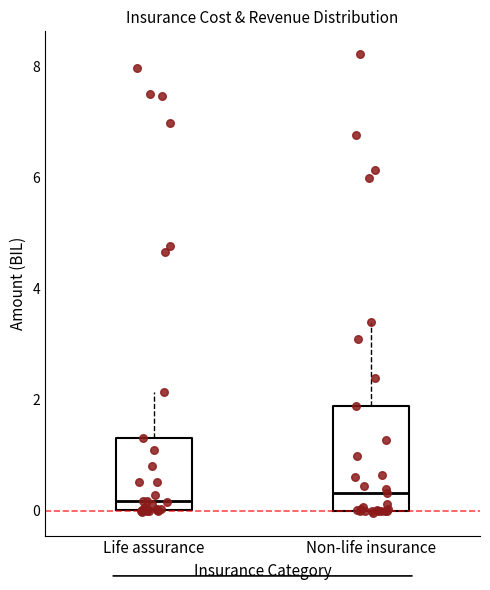

Reading left to right, read every box against the y-axis: the position of its median line, the range the box covers, and the ends of its whiskers. The values are not printed on the chart, so give them approximately, as read against the axis.

Life assurance: median 0.2, box 0.0 to 1.4, whiskers 0.0 to 2.2
Non-life insurance: median 0.4, box 0.0 to 1.8, whiskers 0.0 to 3.4